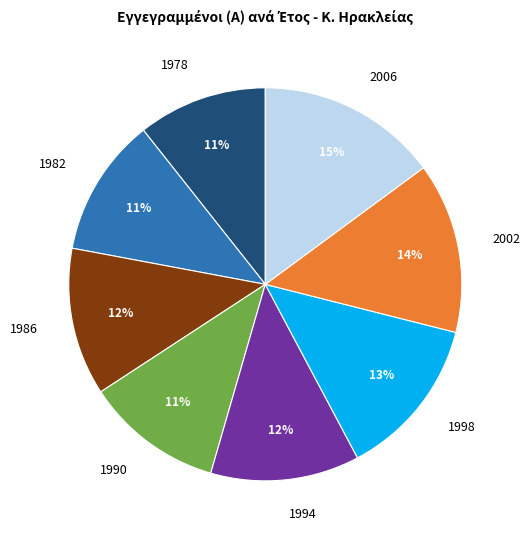

True or false: 1986 accounts for 12% of the total.

True